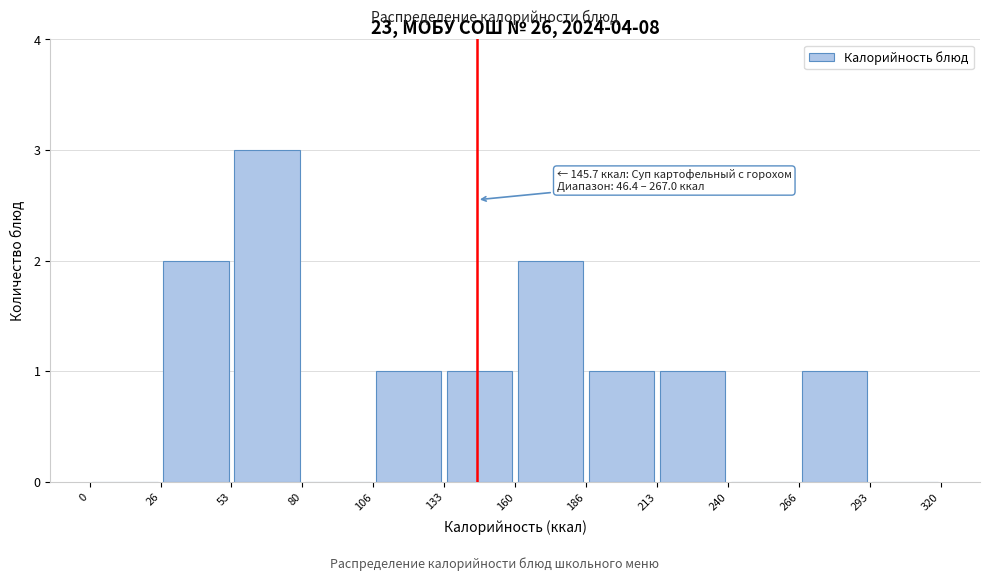

Which range on the x-axis has the tallest bar?

53 to 80